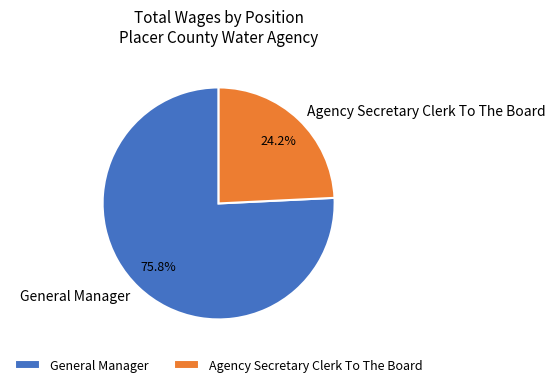

What is the ratio of the value at Agency Secretary Clerk To The Board to the value at General Manager?

0.3